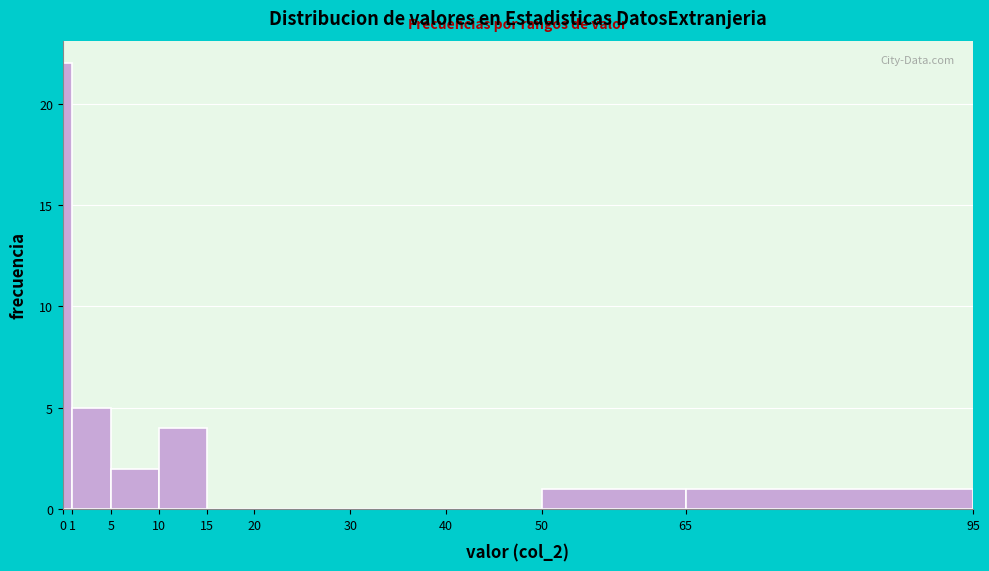

Reading left to right, transcribe this chart: for each bar, give the range it covers on the x-axis and its height. The values are not printed on the chart, so give them approximately, as read against the axis.

0 to 1: 22
1 to 5: 5
5 to 10: 2
10 to 15: 4
15 to 20: 0
20 to 30: 0
30 to 40: 0
40 to 50: 0
50 to 65: 1
65 to 95: 1